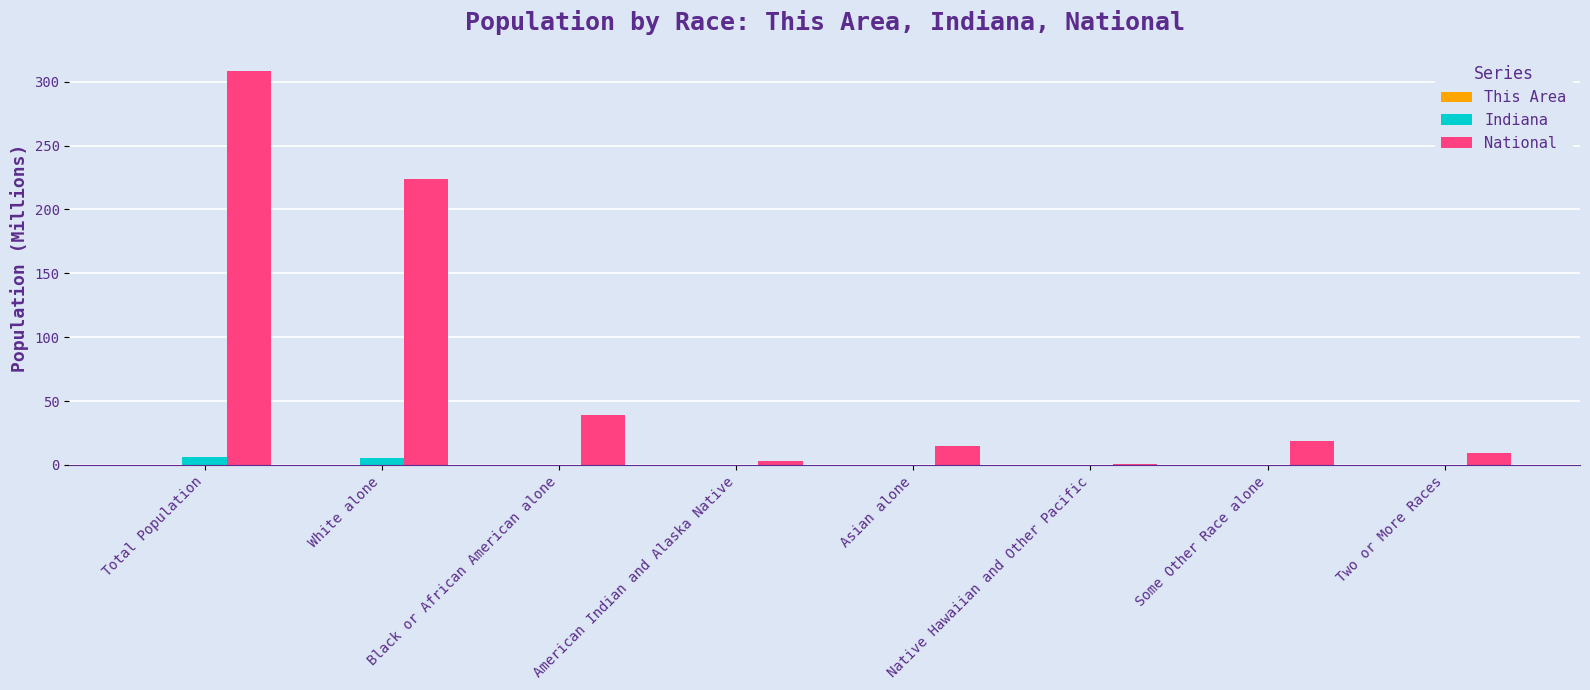

Is it true that National equals 333.9 at White alone?

False